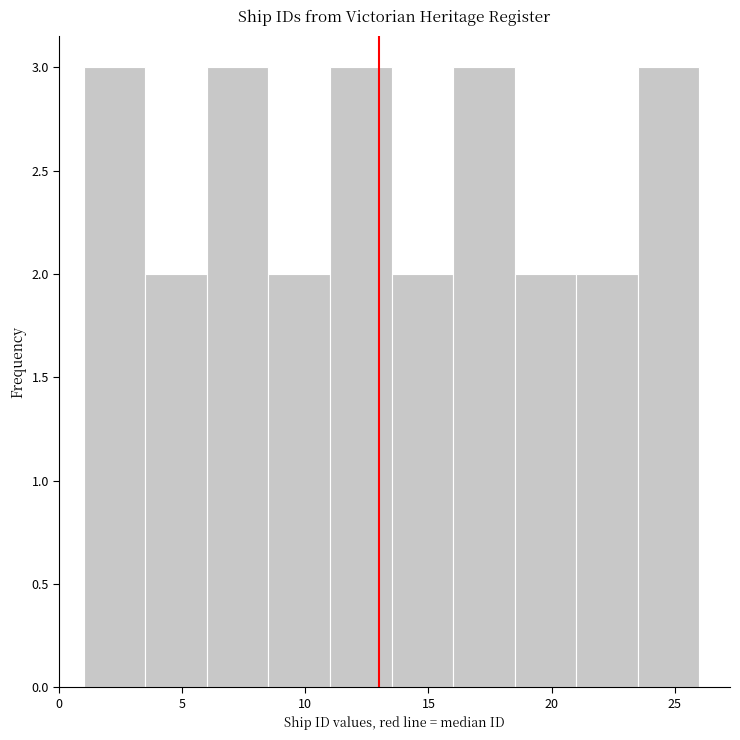

Reading left to right, list every bar in this chart as the range it spans on the x-axis followed by its height. The values are not printed on the chart, so give them approximately, as read against the axis.

1.0 to 3.5: 3
3.5 to 6.0: 2
6.0 to 8.5: 3
8.5 to 11.0: 2
11.0 to 13.5: 3
13.5 to 16.0: 2
16.0 to 18.5: 3
18.5 to 21.0: 2
21.0 to 23.5: 2
23.5 to 26.0: 3